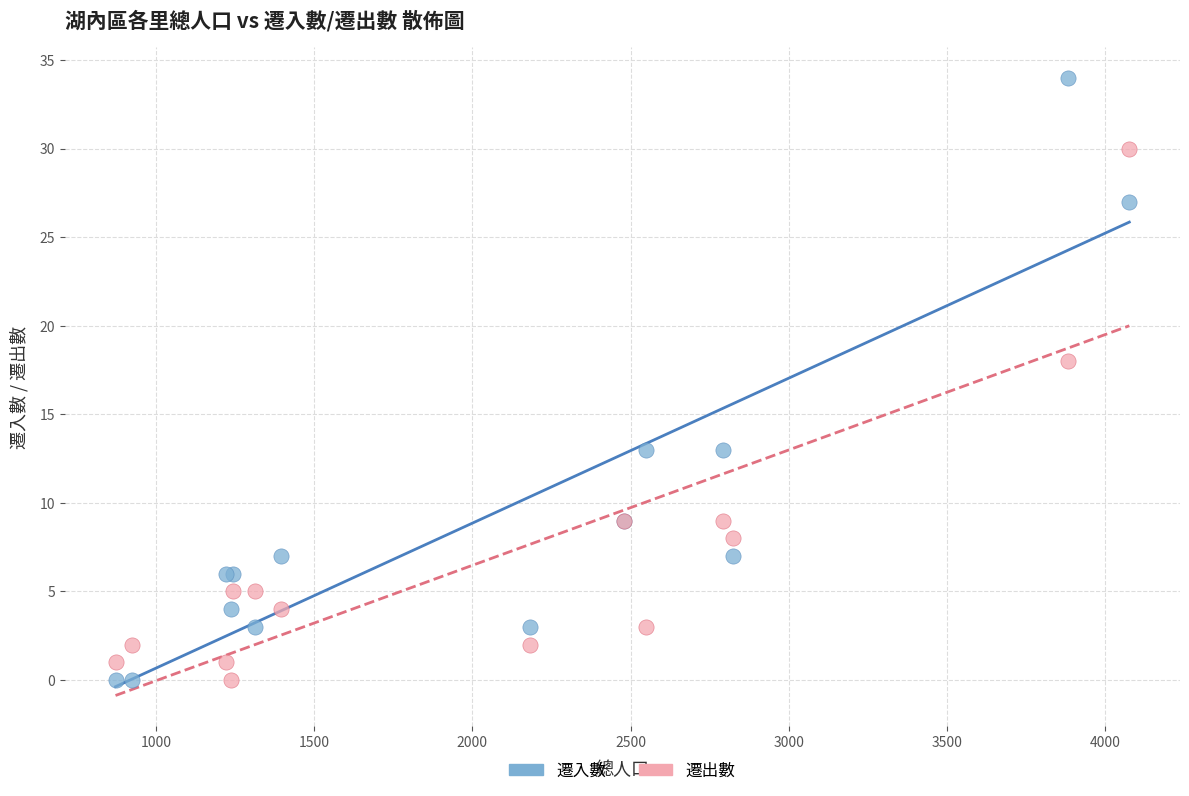

Which series contains the highest Y value?

遷入數